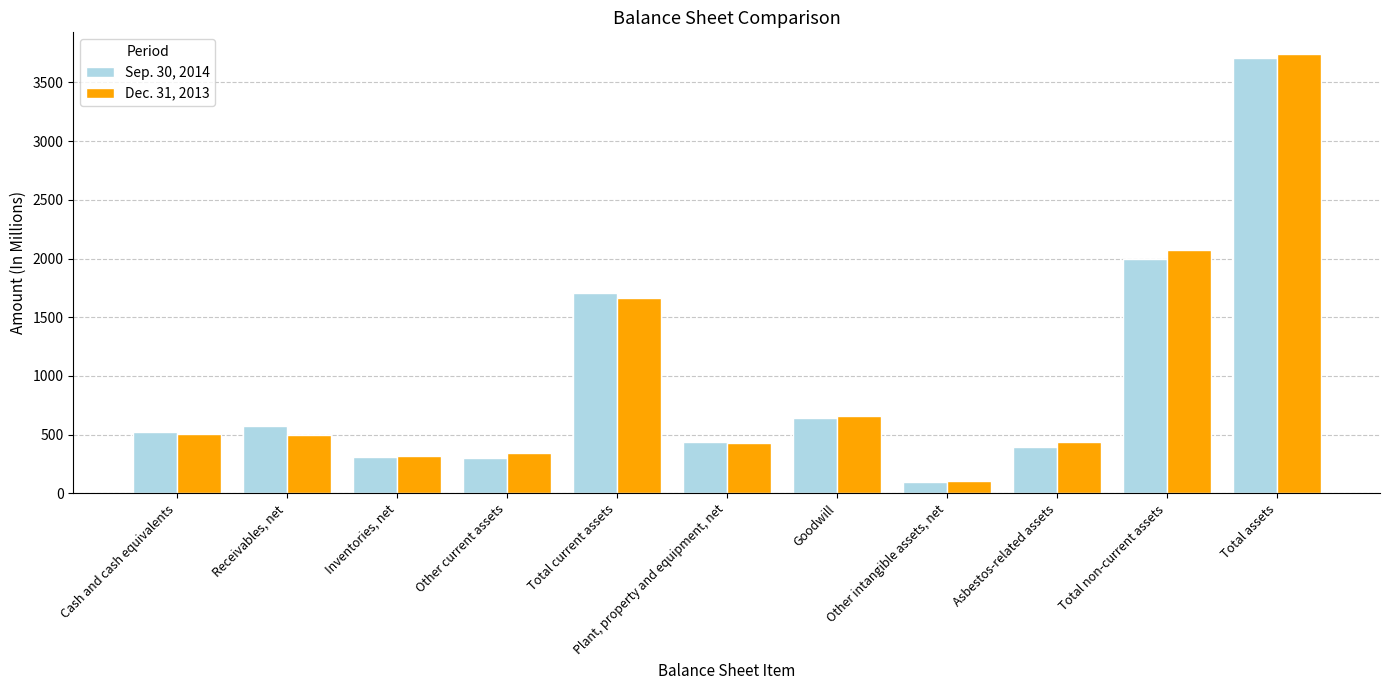

Between Cash and cash equivalents and Total non-current assets, which series saw the biggest shift?

Dec. 31, 2013